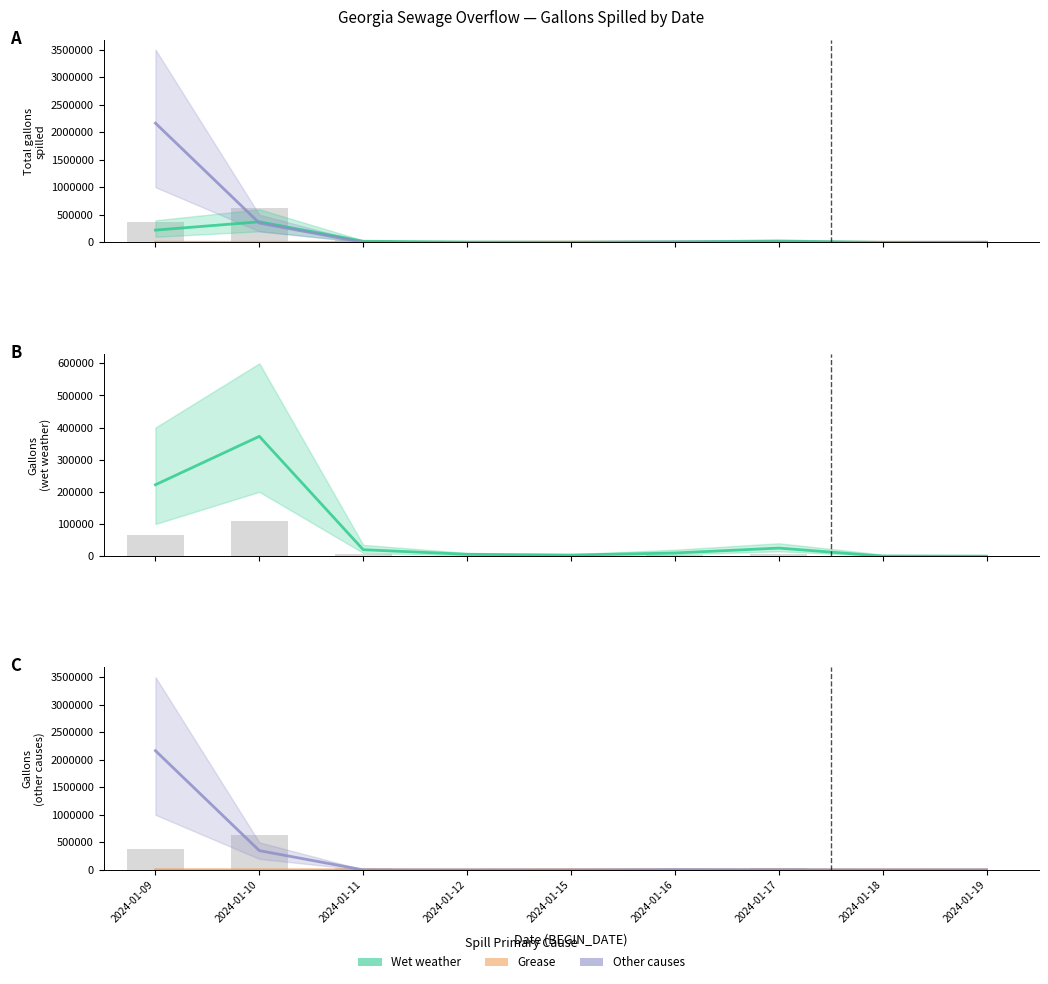

Which category has the lowest value in the Wet weather series?

2024-01-18